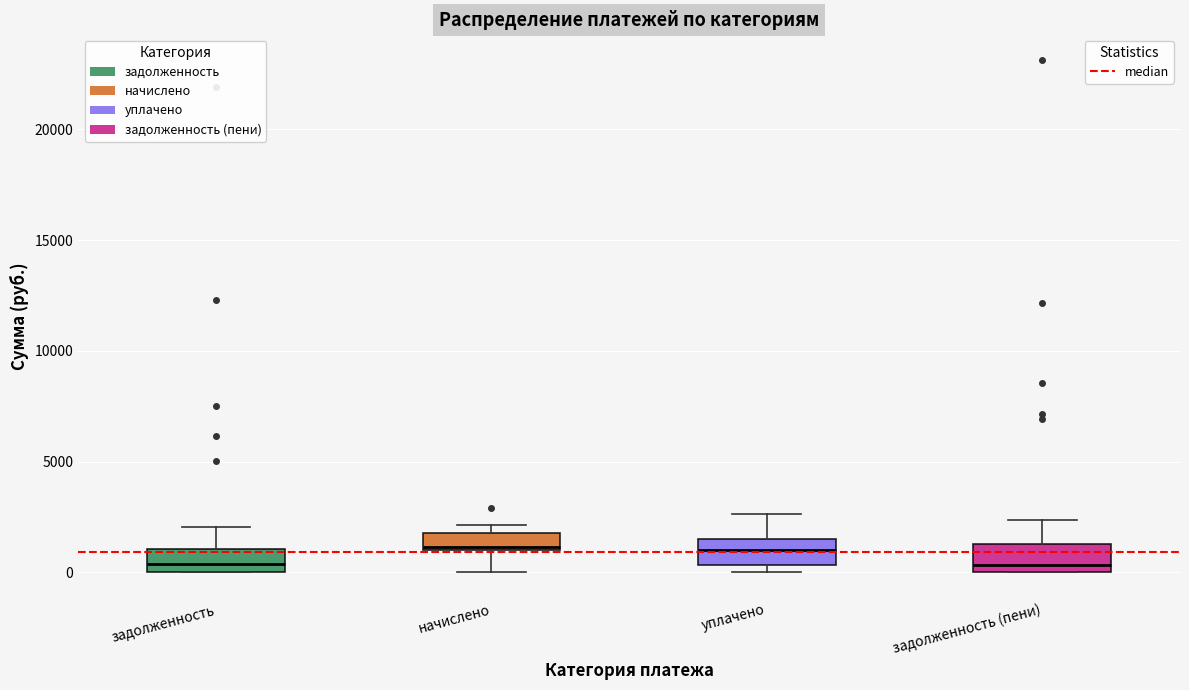

Reading left to right, read every box against the y-axis: the position of its median line, the range the box covers, and the ends of its whiskers. The values are not printed on the chart, so give them approximately, as read against the axis.

задолженность: median 500, box 0 to 1000, whiskers 0 to 2000
начислено: median 1000, box 1000 to 2000, whiskers 0 to 2000 (above the box's upper edge)
уплачено: median 1000, box 500 to 1500, whiskers 0 to 2500
задолженность (пени): median 500, box 0 to 1500, whiskers 0 to 2500